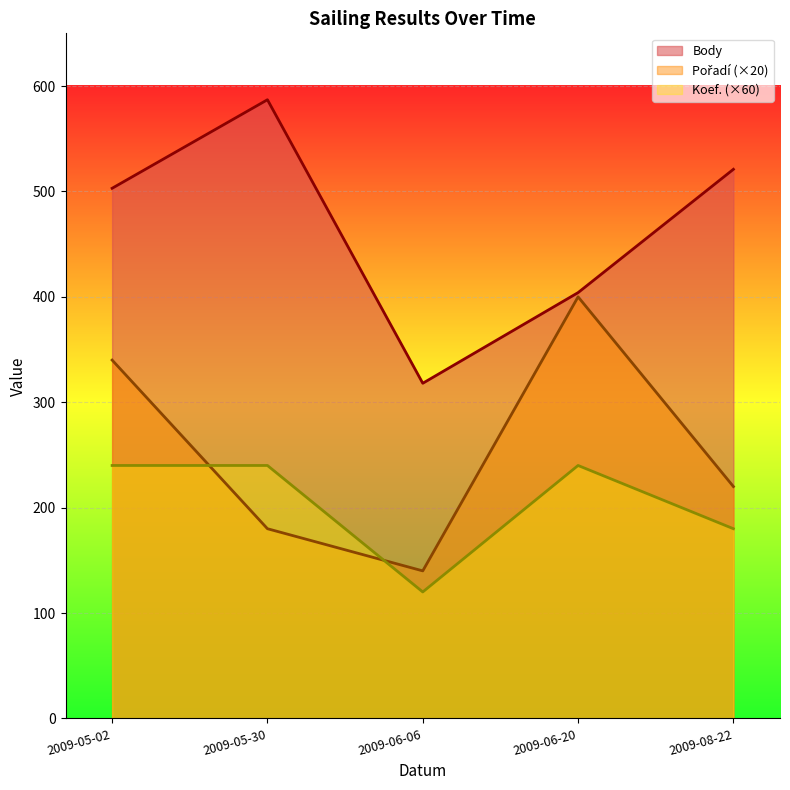

True or false: Koef. and Body cross at least once.

False